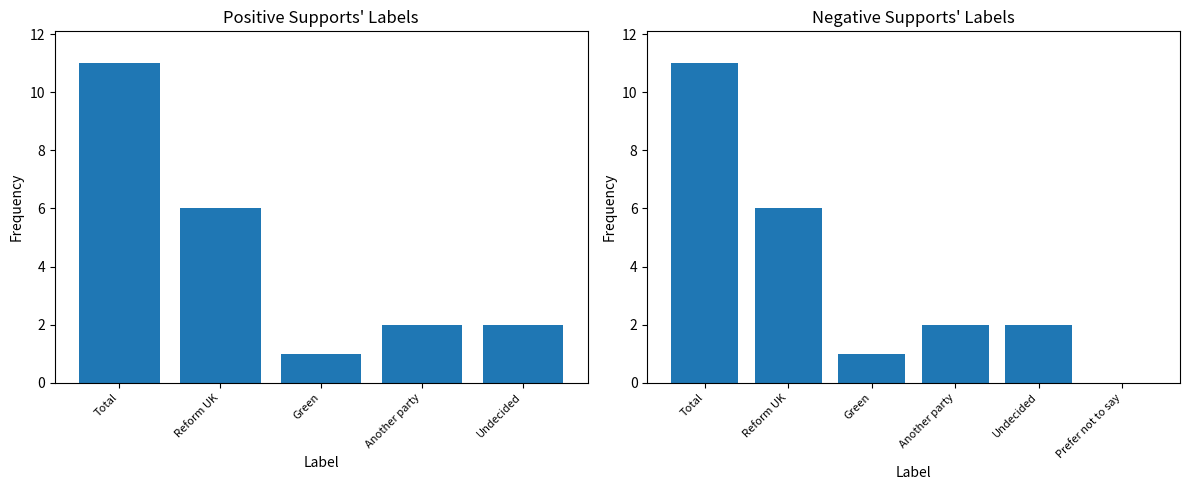

Where is the data nearest to the value 5?

Reform UK